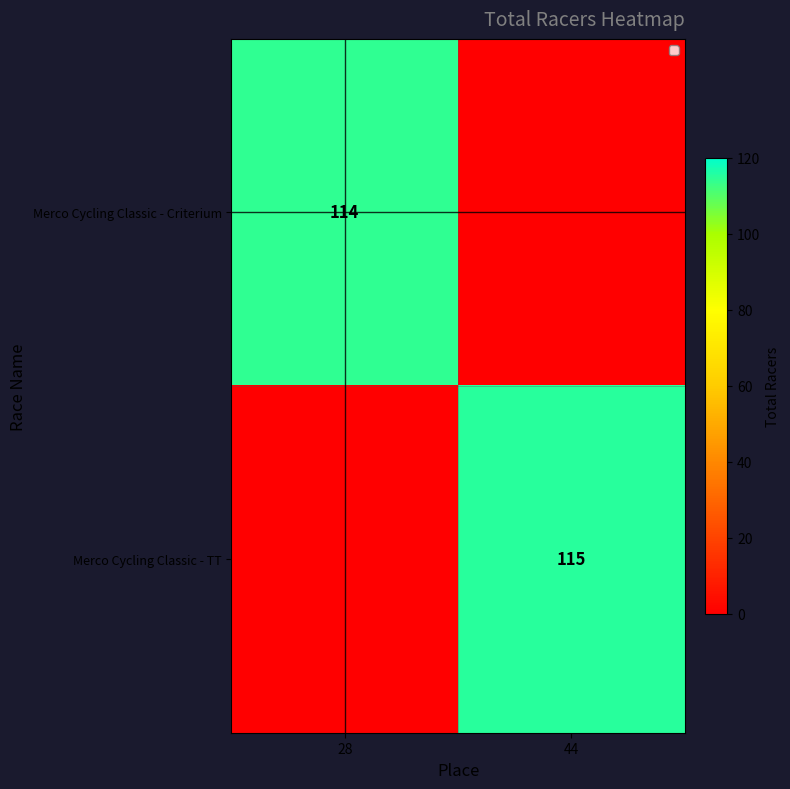

How many data points in Merco Cycling Classic - Criterium are less than 114?

1